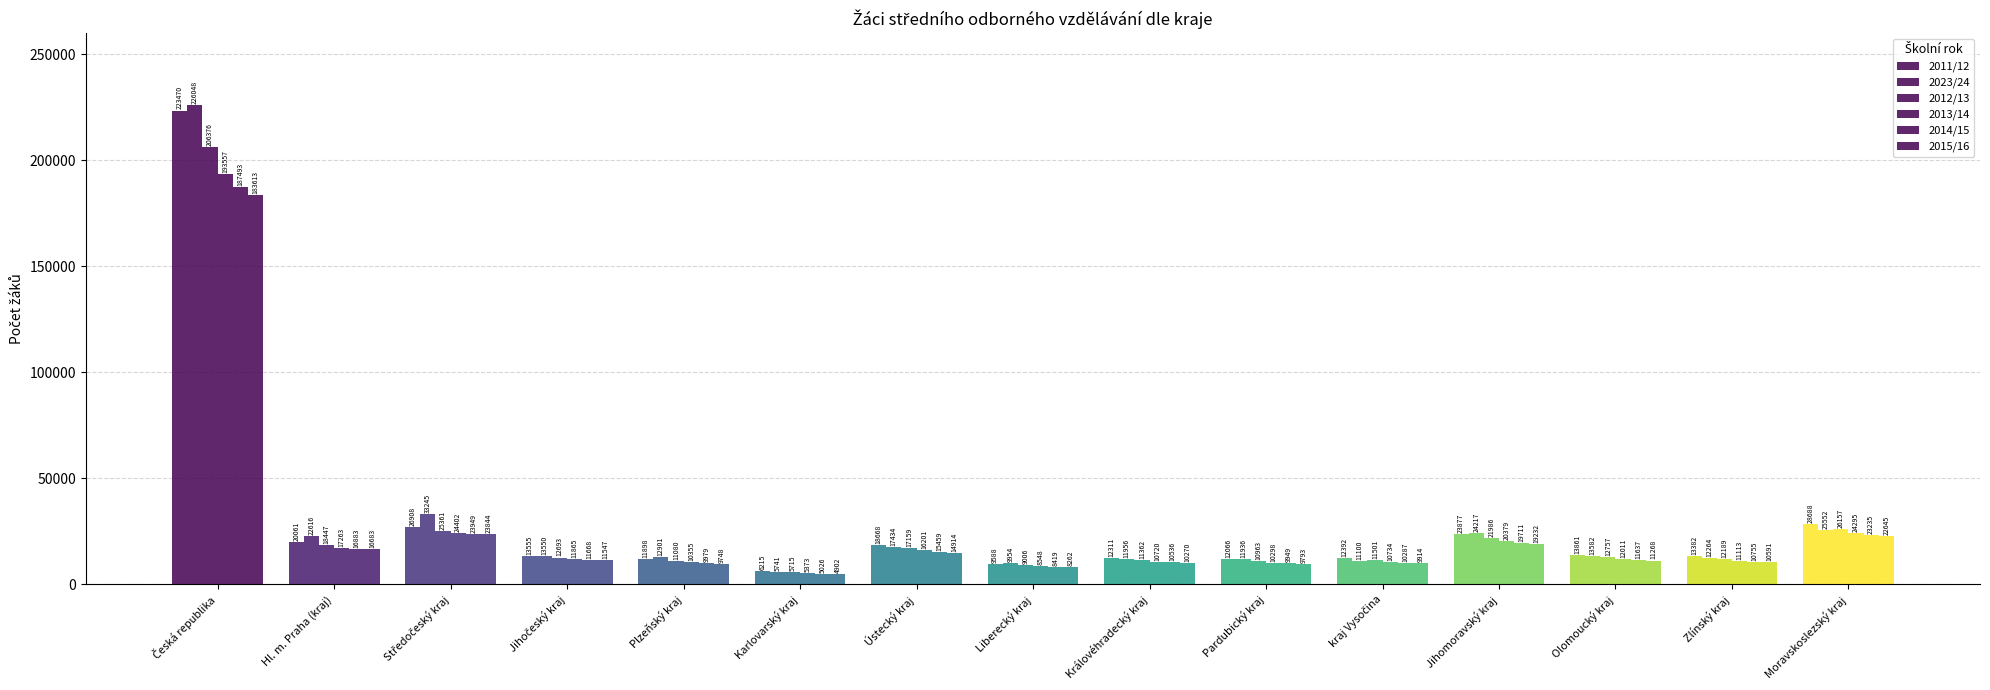

How many distinct data groups are displayed?

6